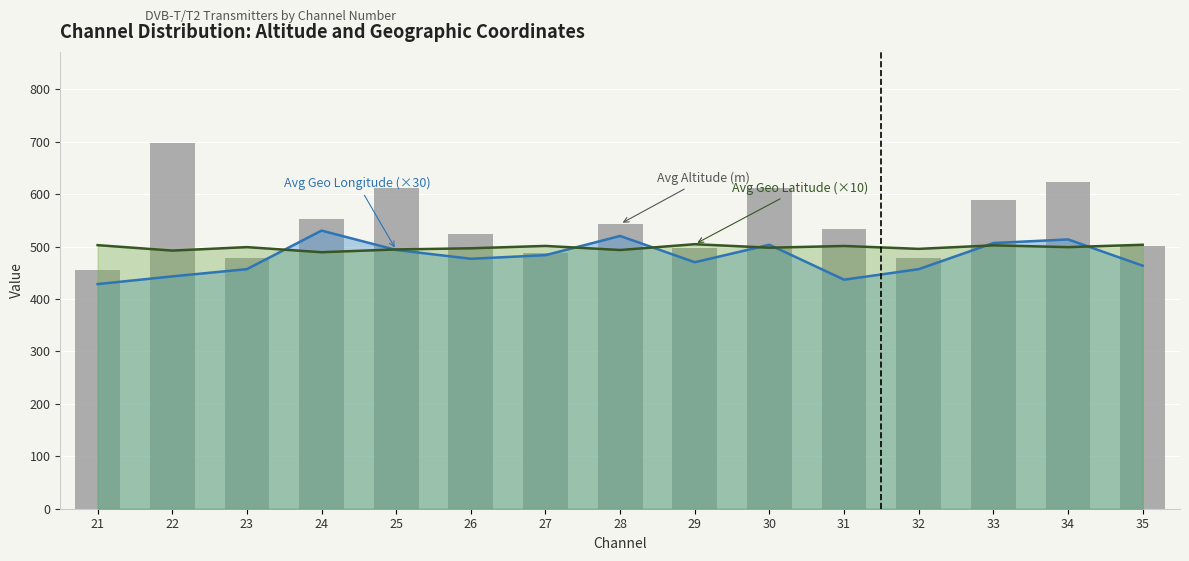

What is the sum of the values at 33 and 29?

1087